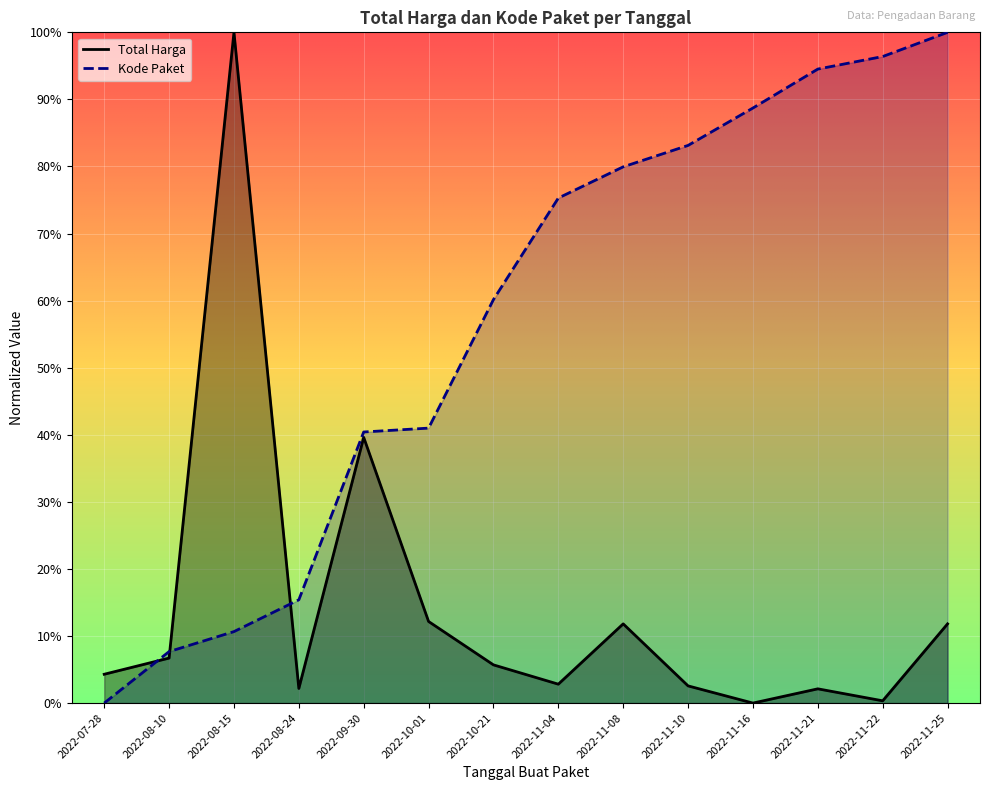

What is the label of the 4th point from the left?

2022-08-24